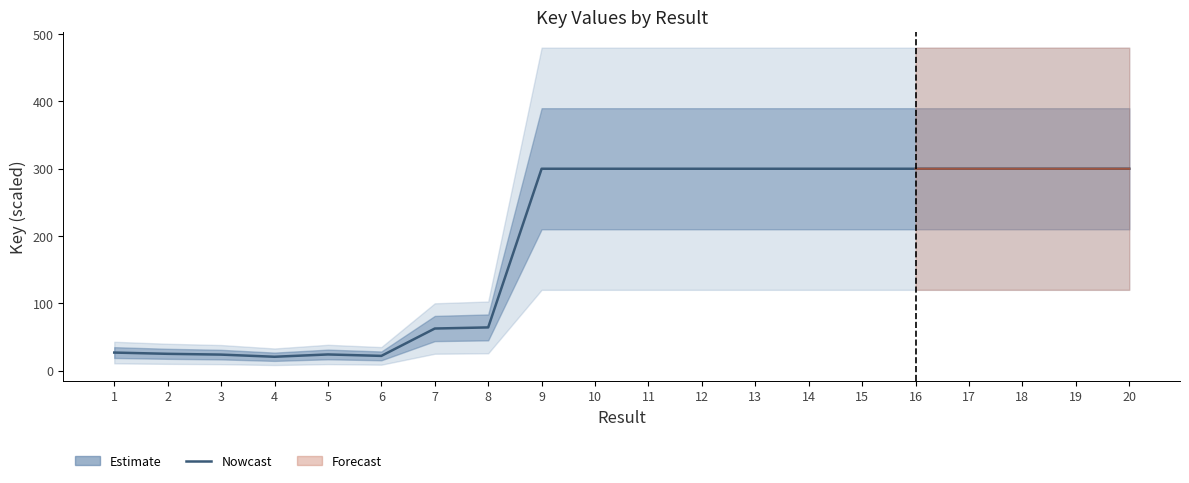

Reading right to left, list all the values displayed in this chart.

20=300.0	19=300.0	18=300.0	17=300.0	16=300.0	15=300.0	14=300.0	13=300.0	12=300.0	11=300.0	10=300.0	9=300.0	8=64.2	7=62.5	6=21.8	5=24.0	4=20.5	3=23.7	2=24.9	1=26.7